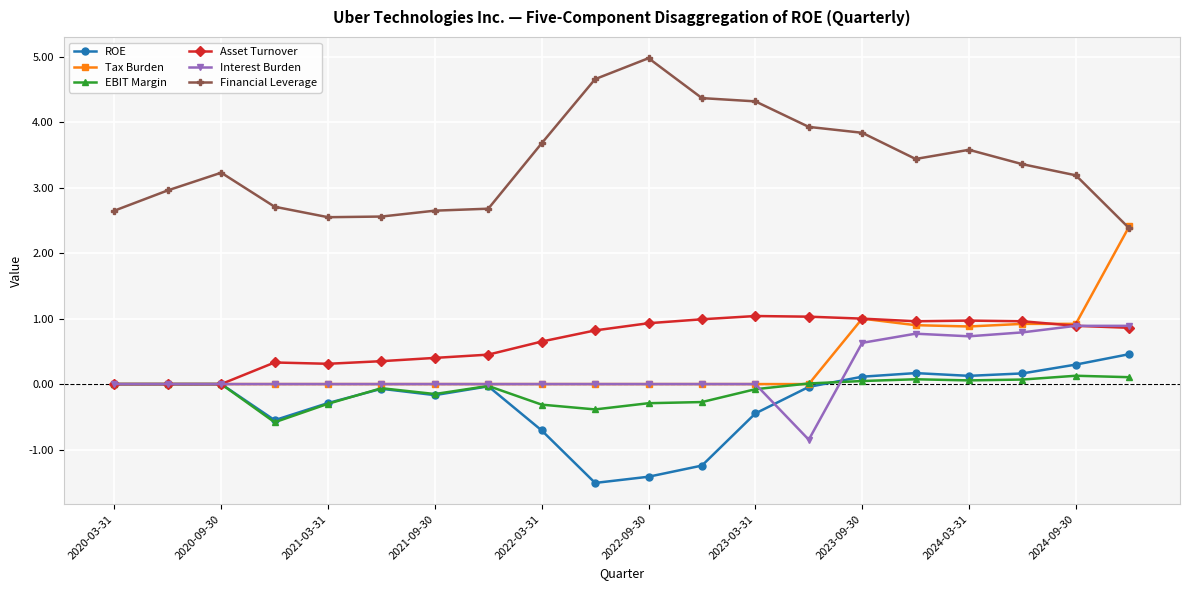

Which series has the largest total across all categories?

Financial Leverage